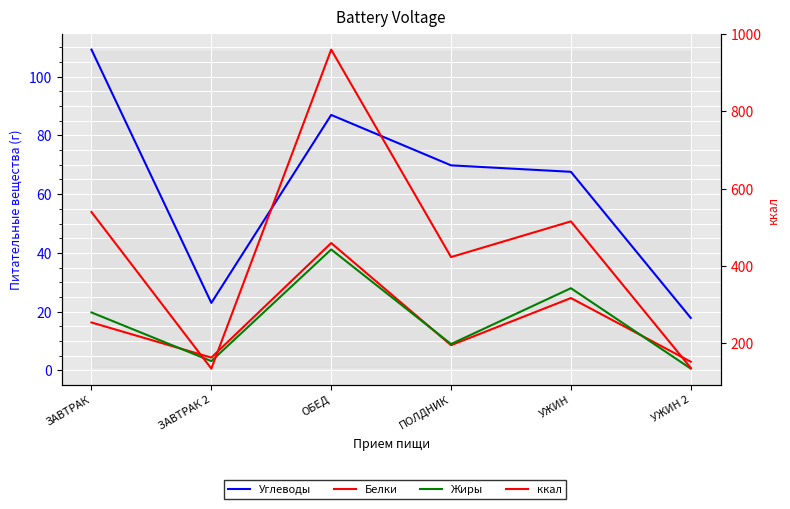

In Белки, how many points are higher than both neighbors (excluding endpoints)?

2